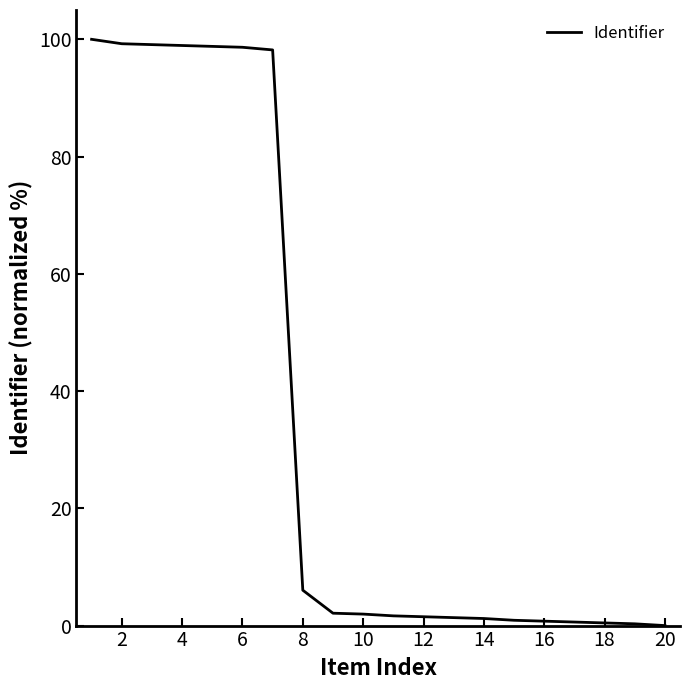

What is the maximum value shown in the chart?

100.0